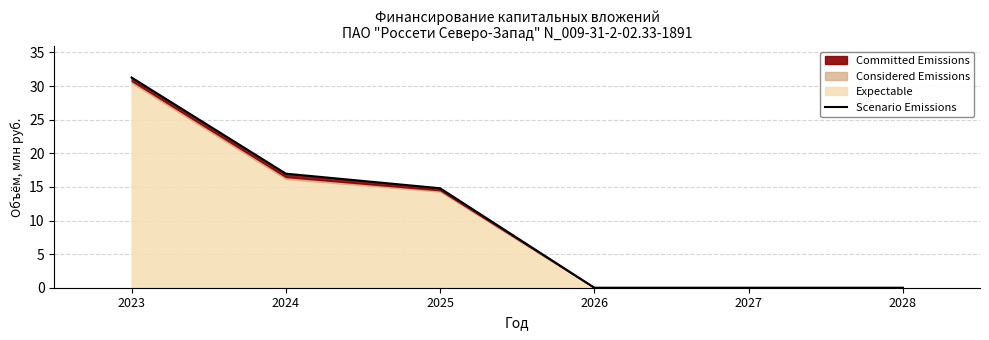

What is the average value?

10.5